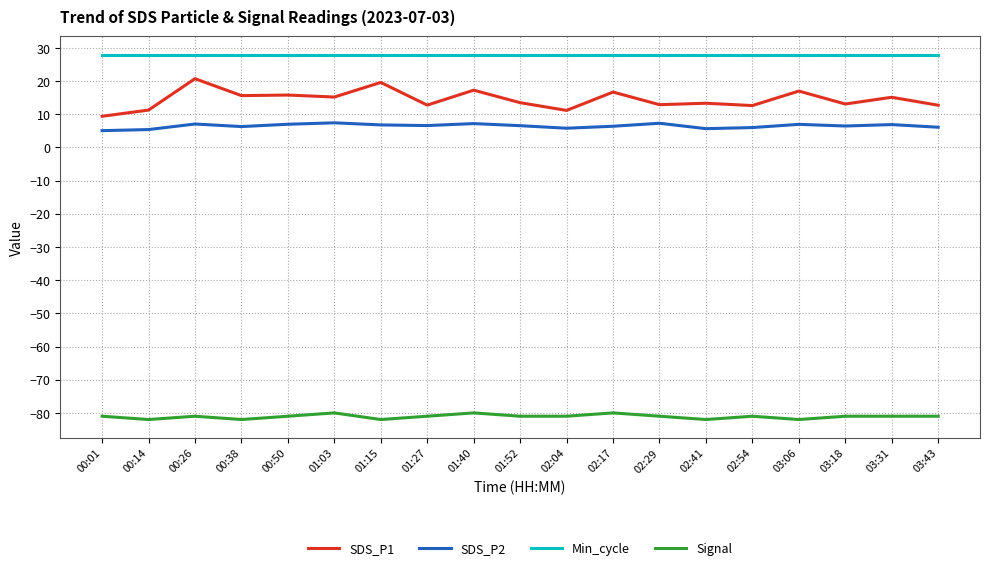

What is the difference between the maximum and second lowest values in the Signal series?

2.0